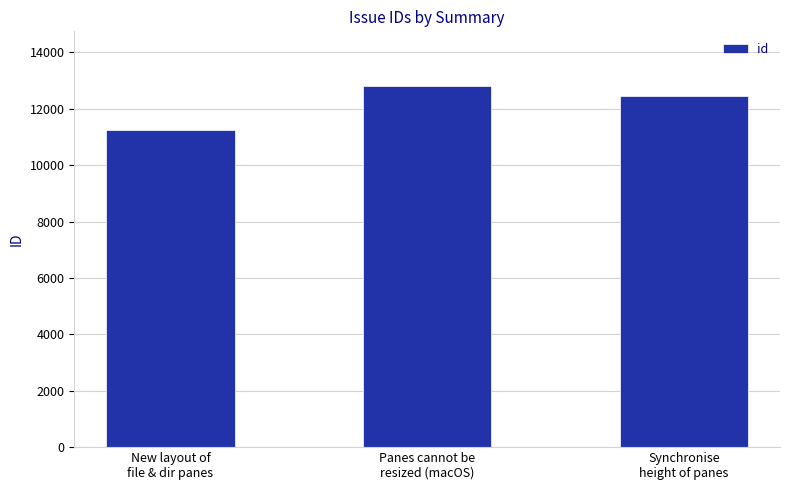

Which label corresponds to the largest value in the chart?

Panes cannot be
resized (macOS)